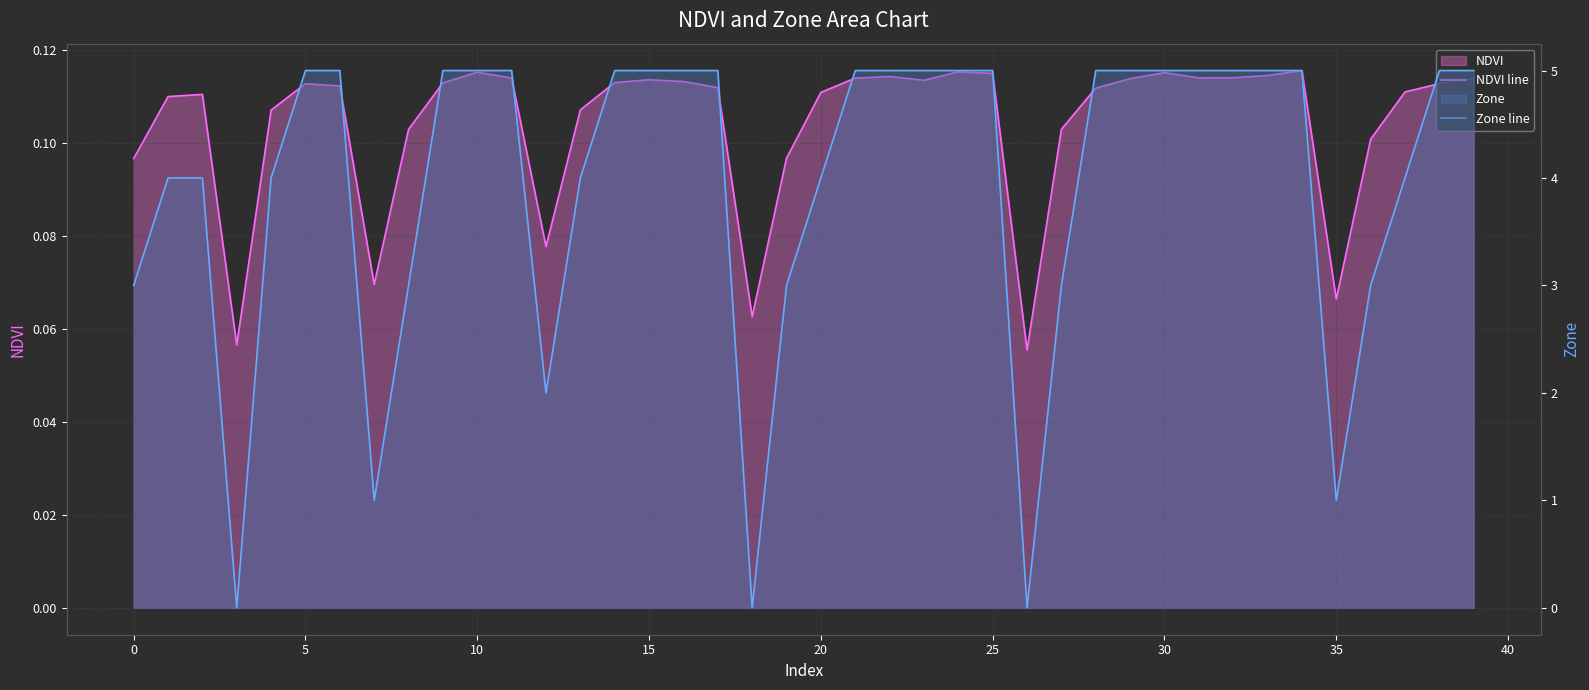

What is the difference between the maximum and minimum values in the Zone line series?

5.0